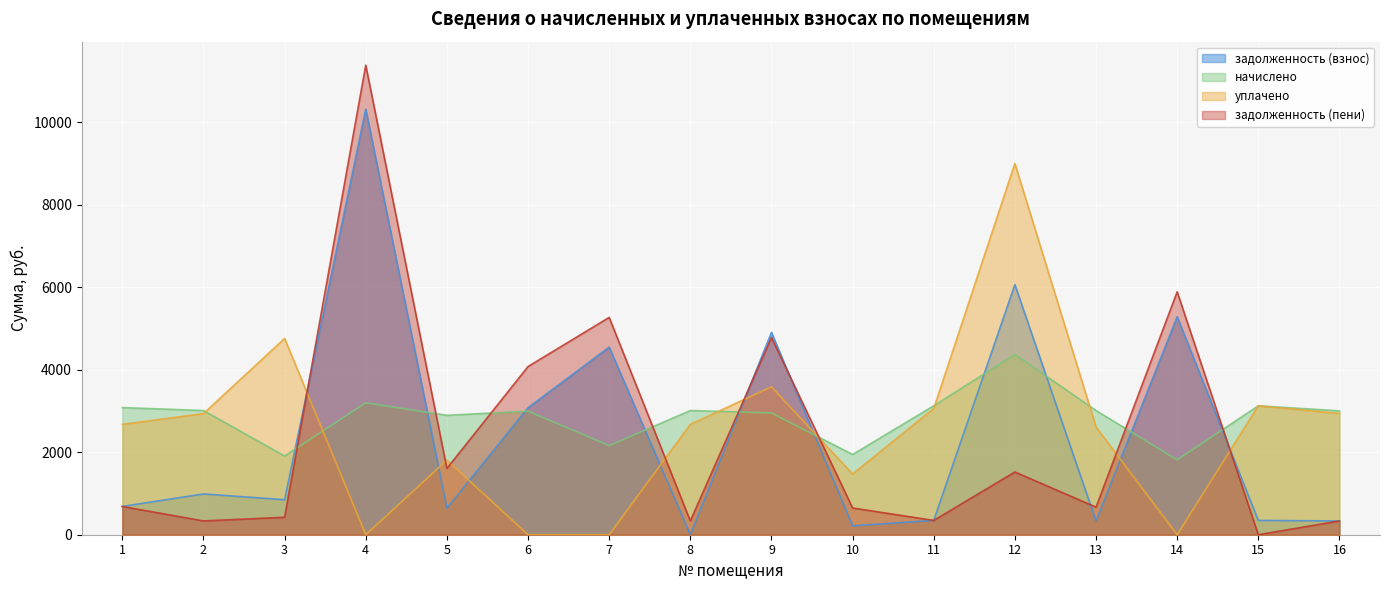

At how many categories does at least one series exceed 9911?

1